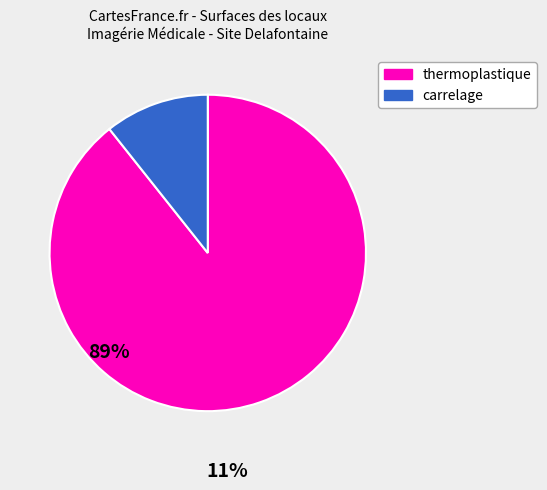

How many segments does this pie chart have?

2